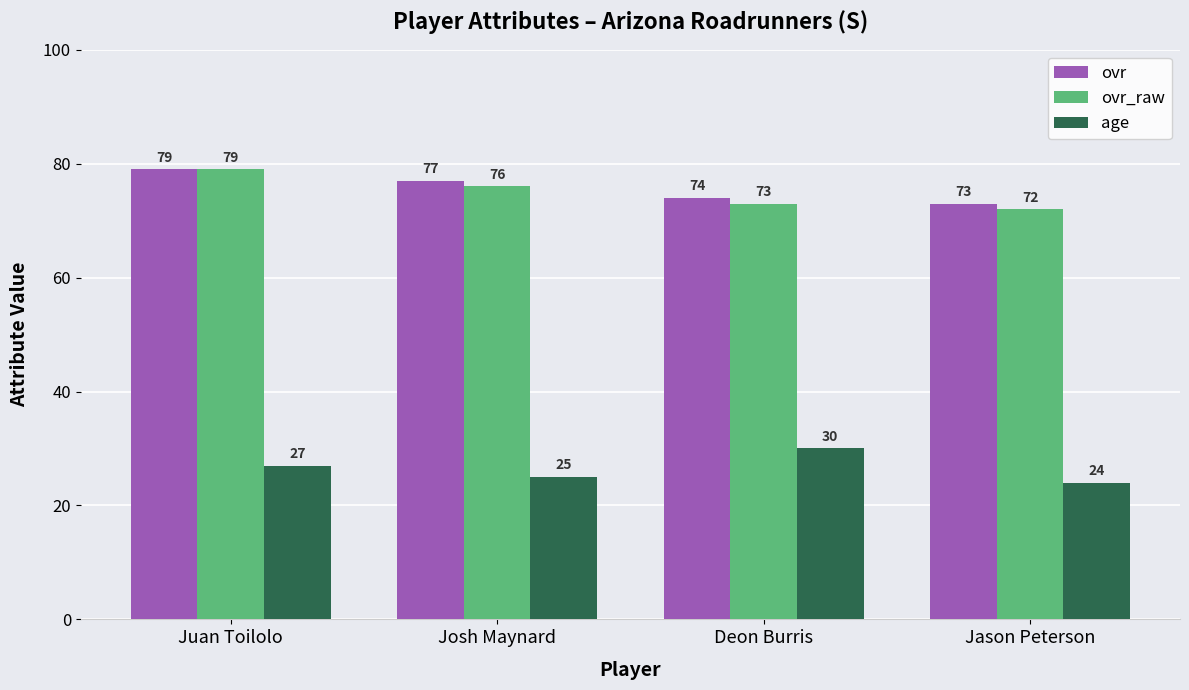

Is it true that ovr equals 132 at Deon Burris?

False